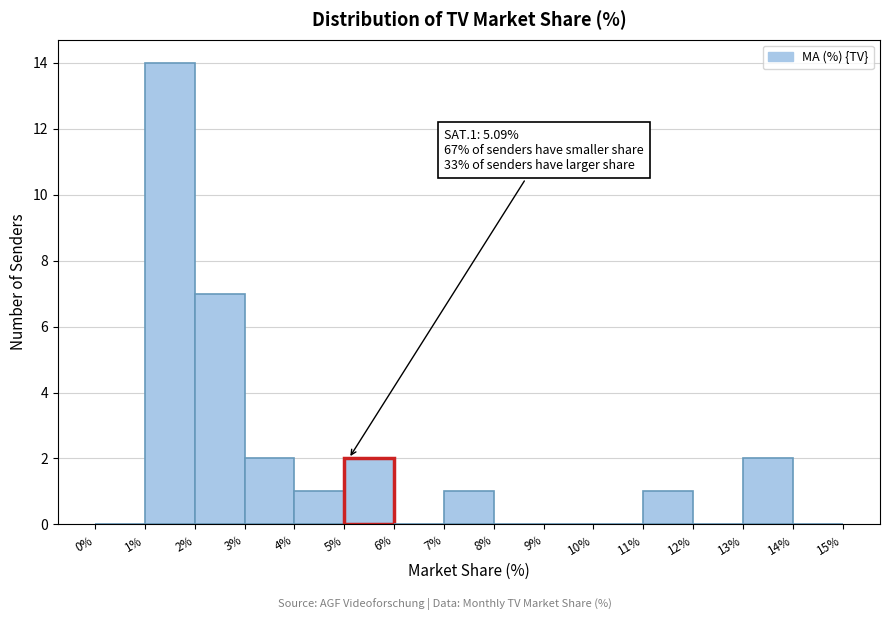

Over which range of the x-axis is the bar tallest?

1% to 2%